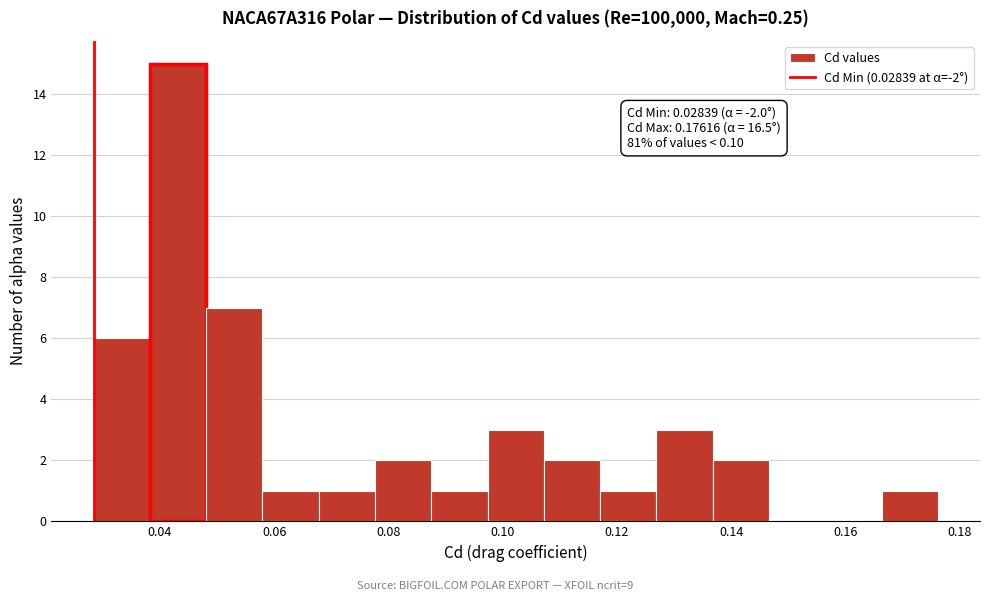

Which range on the x-axis has the tallest bar?

0.038 to 0.048